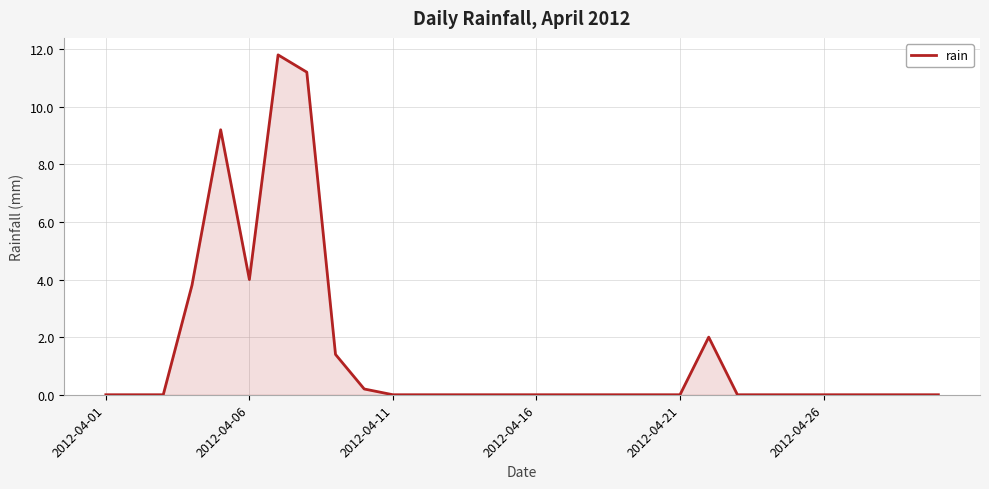

What is the greatest value displayed?

11.8